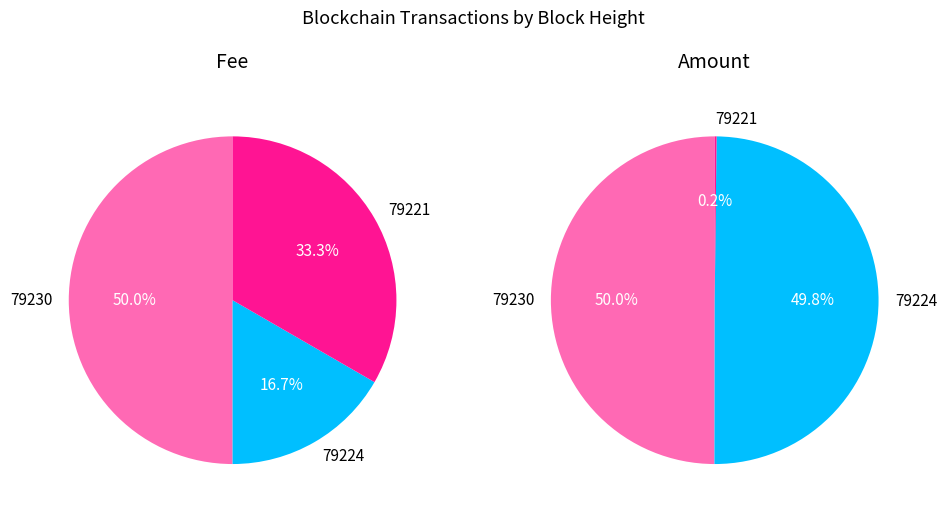

Does 79221 account for over 50% of the chart?

No